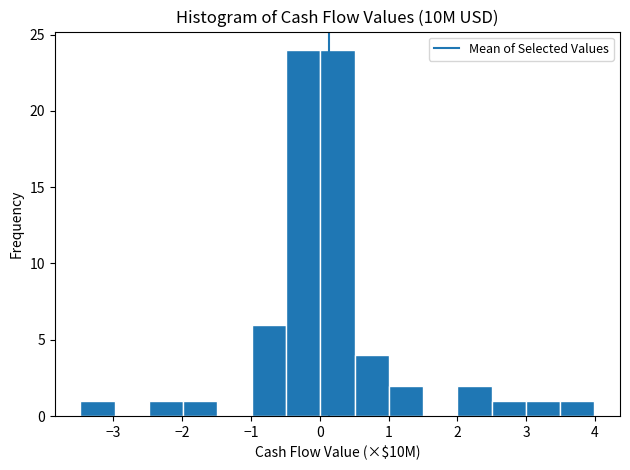

Reading left to right, list every bar in this chart as the range it spans on the x-axis followed by its height. Neither the bar edges nor the heights are printed on the chart, so give them approximately, as read against the axes.

-3.5 to -3.0: 1
-3.0 to -2.5: 0
-2.5 to -2.0: 1
-2.0 to -1.5: 1
-1.5 to -1.0: 0
-1.0 to -0.5: 6
-0.5 to 0.0: 24
0.0 to 0.5: 24
0.5 to 1.0: 4
1.0 to 1.5: 2
1.5 to 2.0: 0
2.0 to 2.5: 2
2.5 to 3.0: 1
3.0 to 3.5: 1
3.5 to 4.0: 1